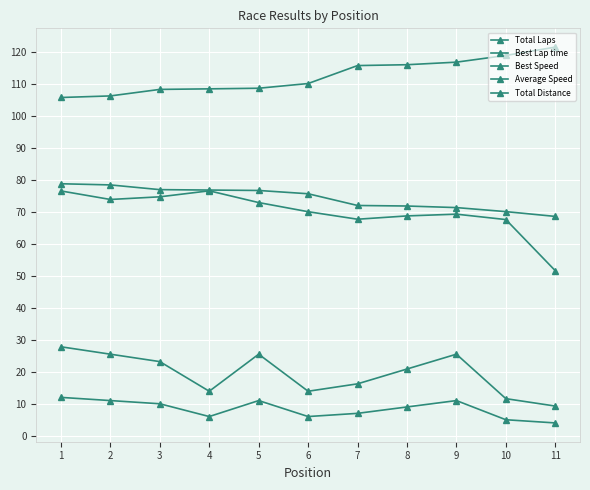

List the series in order of their peak value, highest first.

Best Lap time, Best Speed, Average Speed, Total Distance, Total Laps